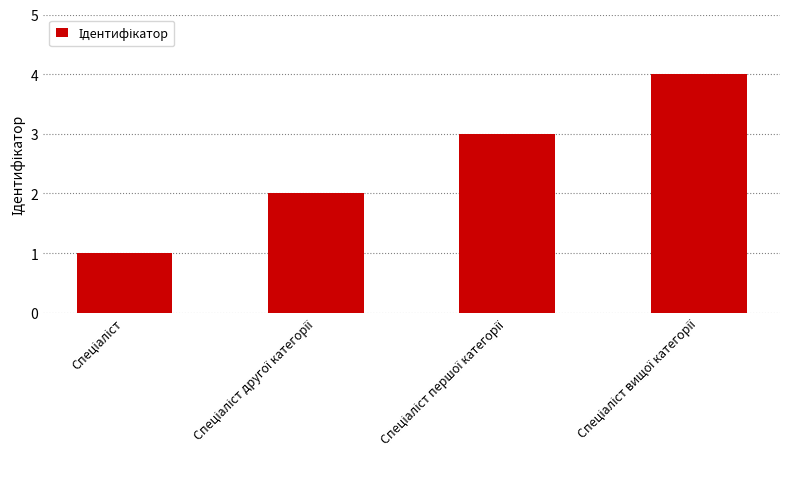

What is the greatest value displayed?

4